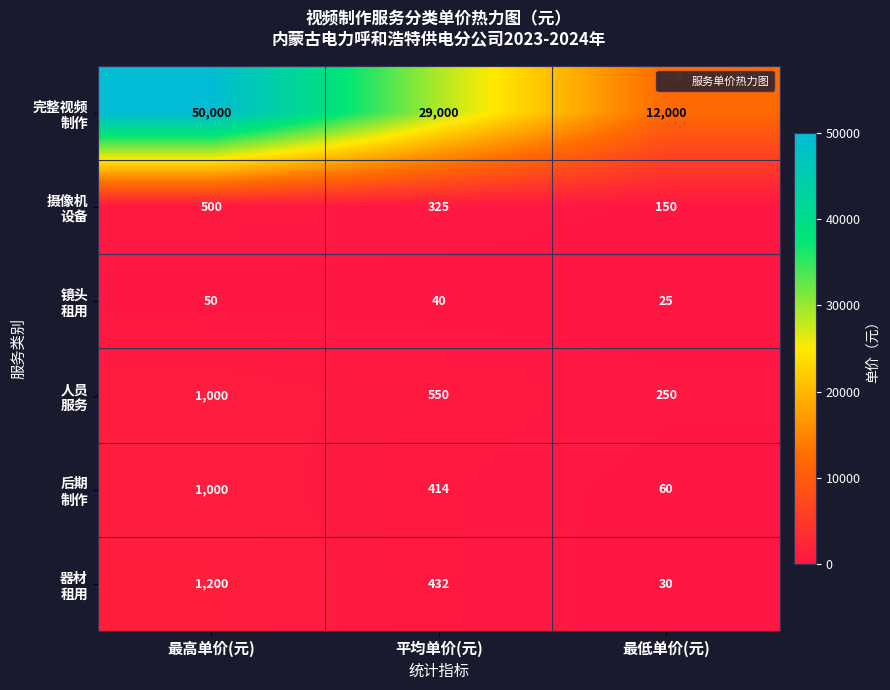

What is the difference between the highest and lowest values at 平均单价(元)?

28960